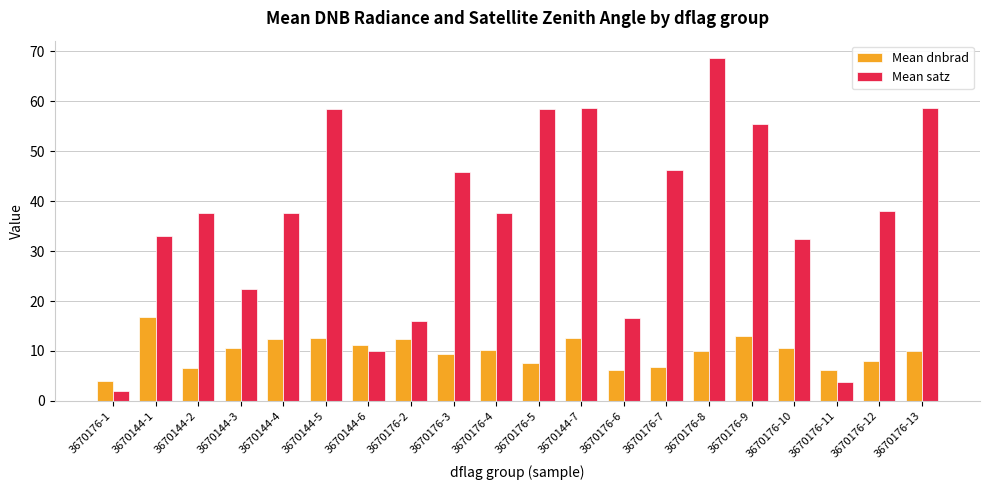

What is the value of the Mean satz bar at the 15th from the left?

68.7